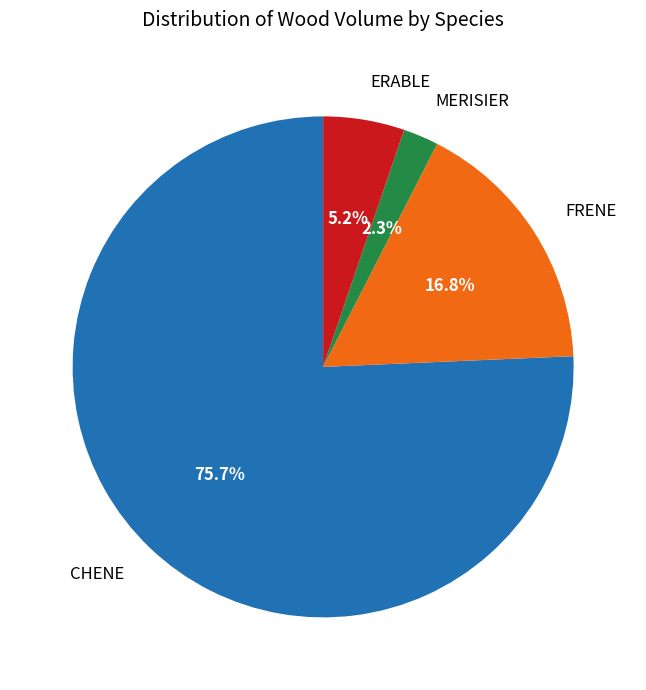

How many segments does this pie chart have?

4